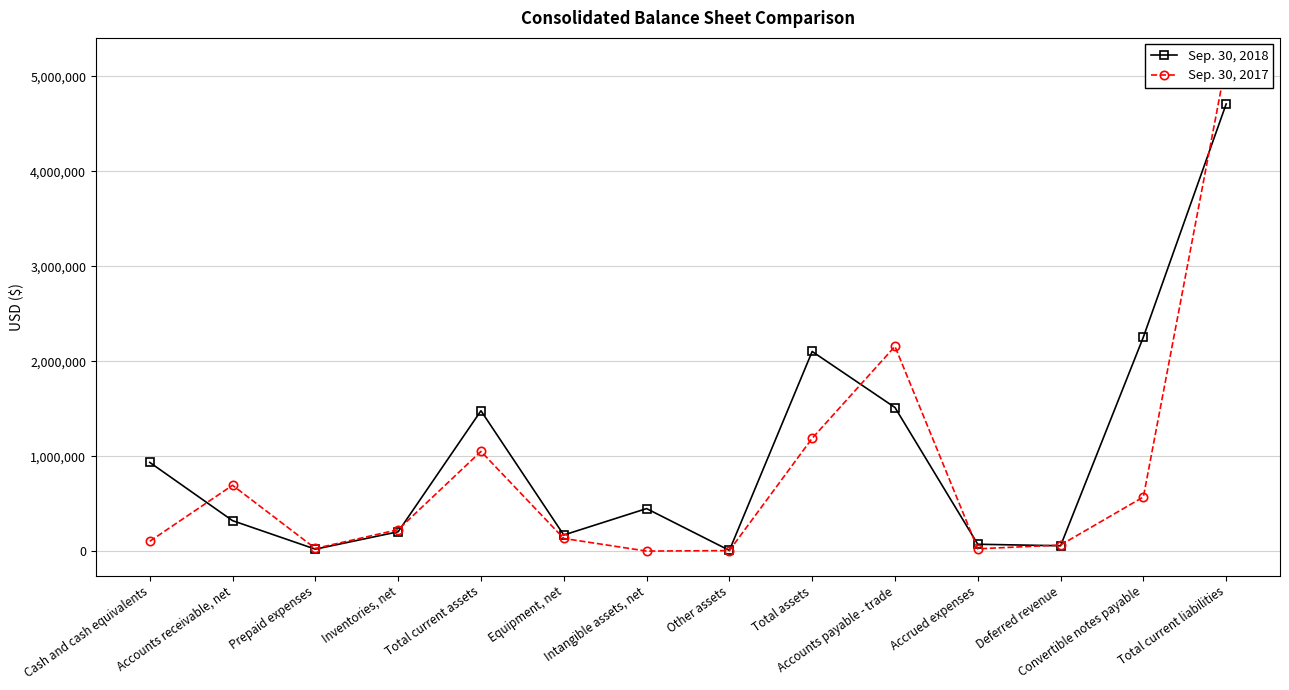

The value of Sep. 30, 2018 at Total current assets is 1478667. True or false?

True